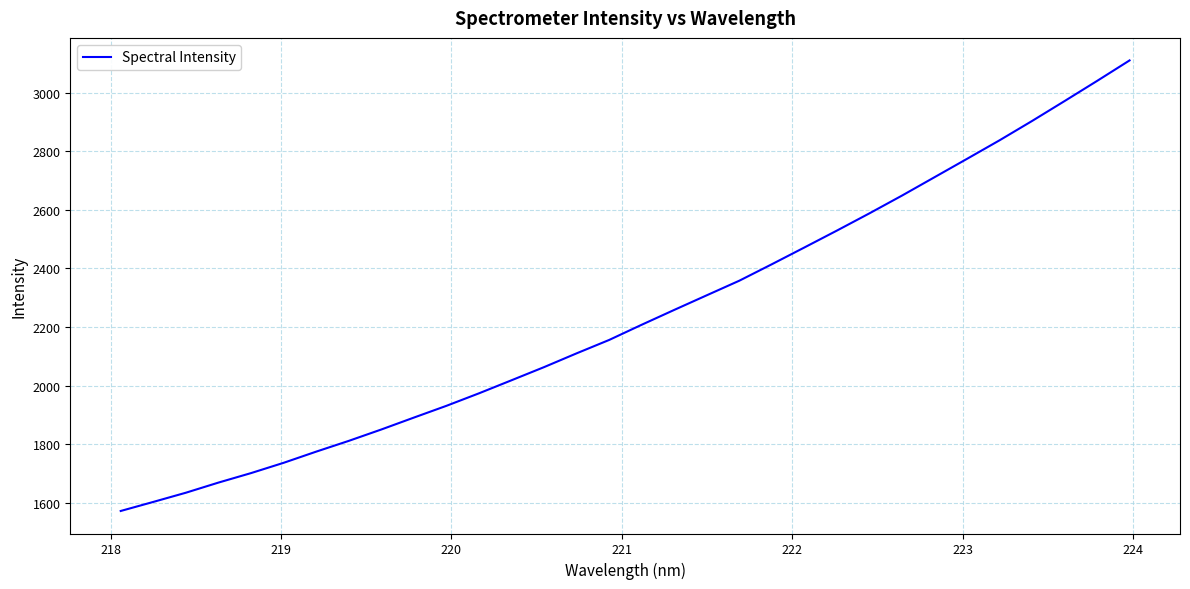

What is the maximum value shown in the chart?

3110.0